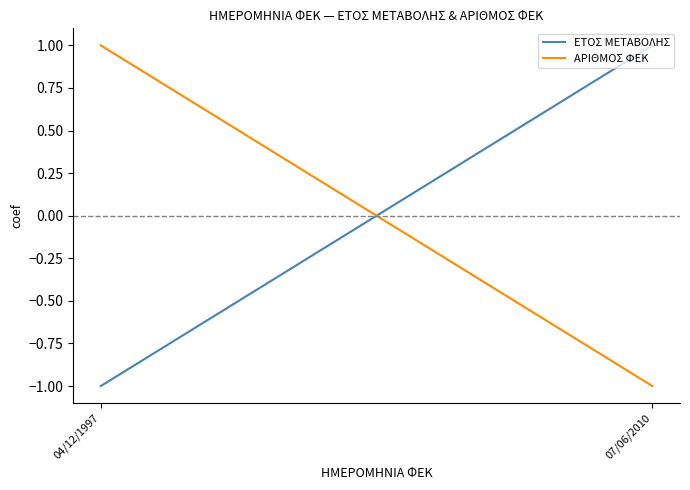

Is it true that ΕΤΟΣ ΜΕΤΑΒΟΛΗΣ equals -1 at 04/12/1997?

True